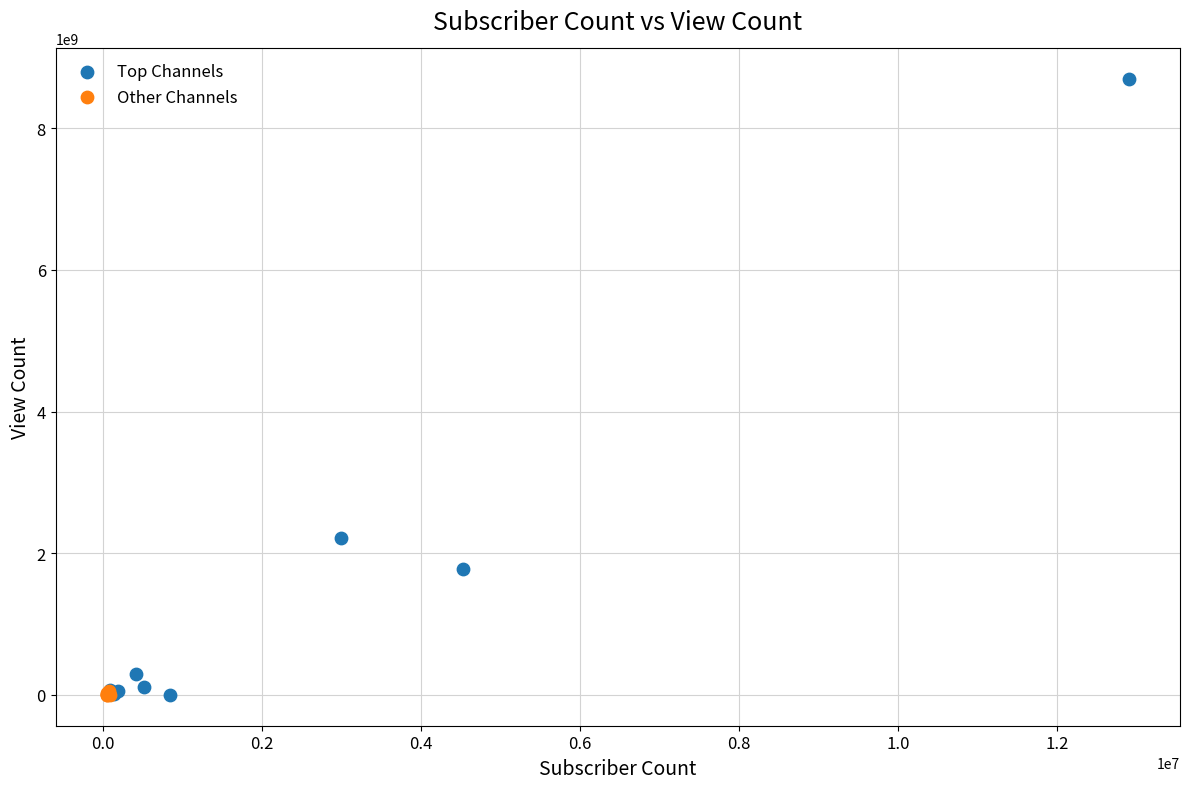

Which series contains the highest Y value?

Top Channels